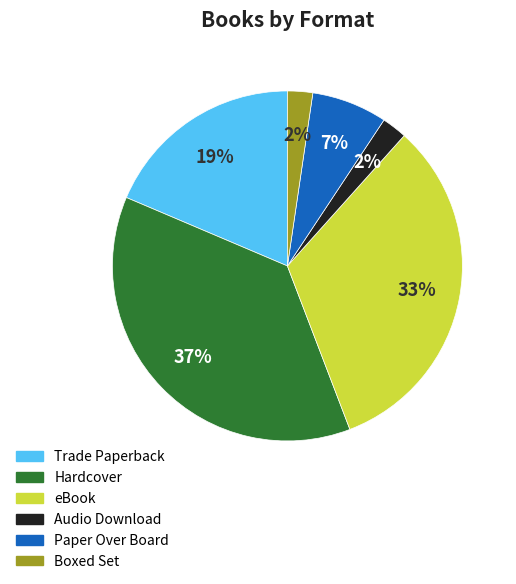

Which category has the biggest portion of the pie?

Hardcover